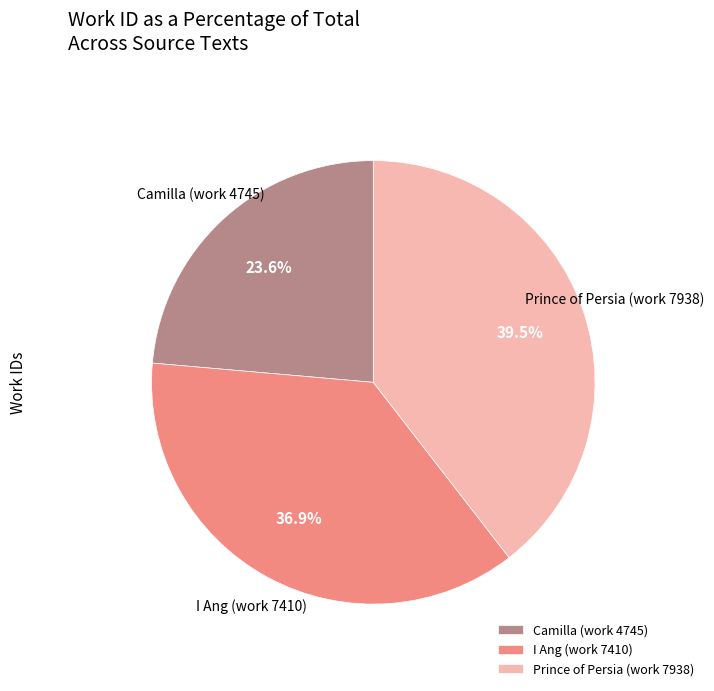

Which slice is the largest?

Prince of Persia (work 7938)